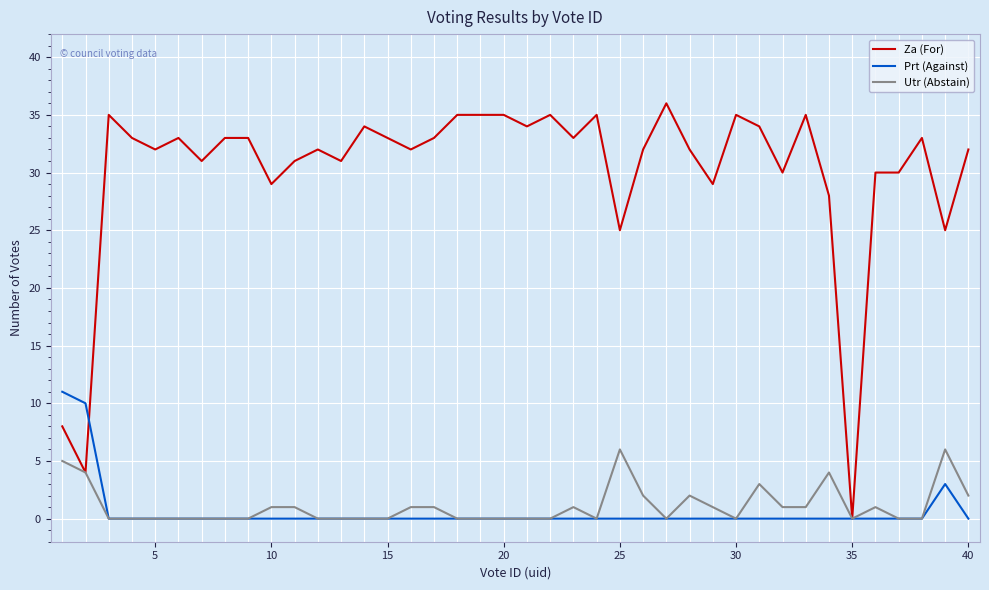

What is the highest value of the Utr (Abstain) series?

6